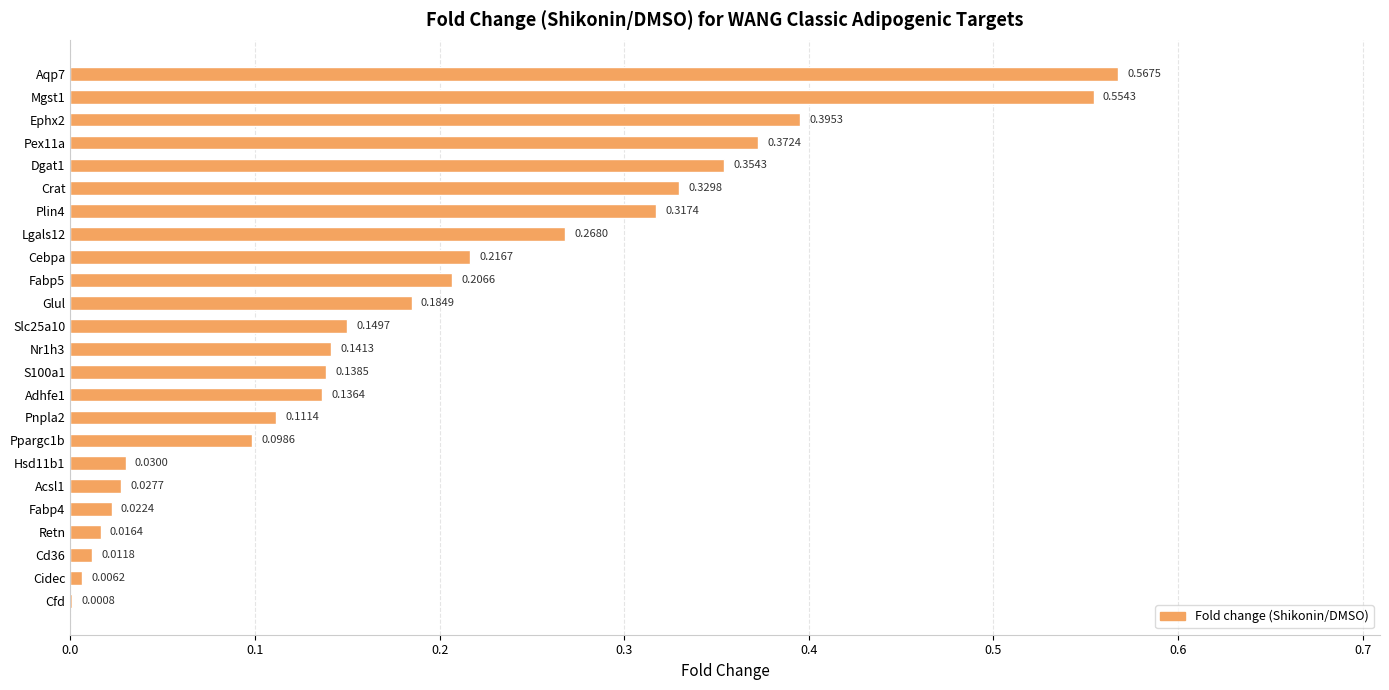

How many distinct data groups are displayed?

1